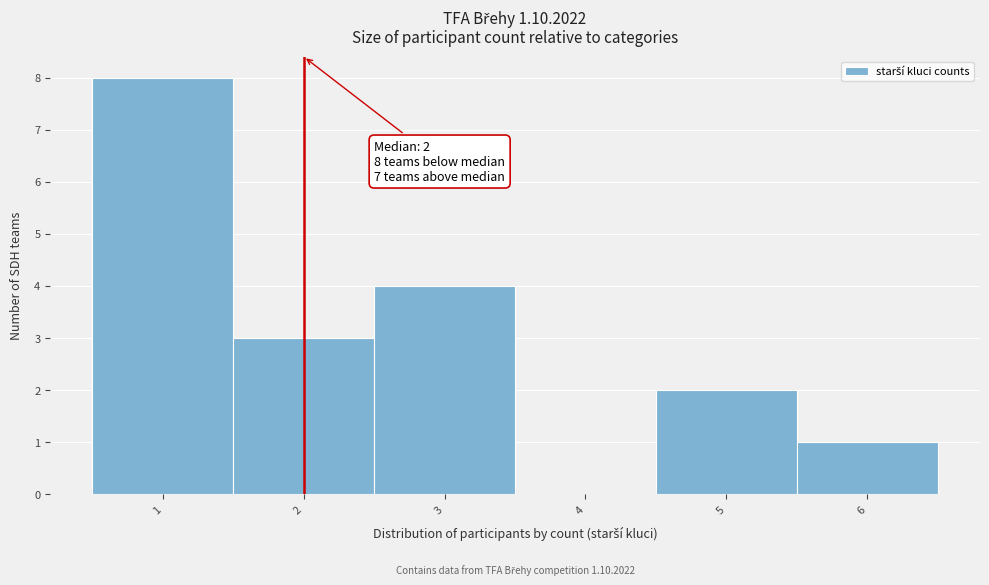

Over which range of the x-axis is the bar tallest?

0.5 to 1.5